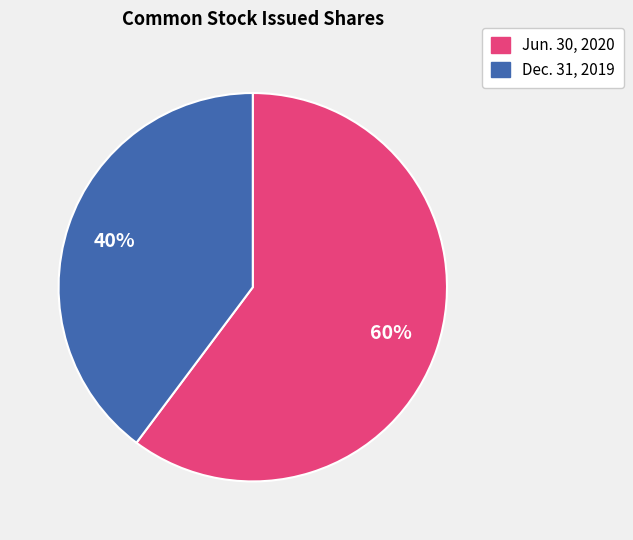

Count the number of slices in the pie.

2